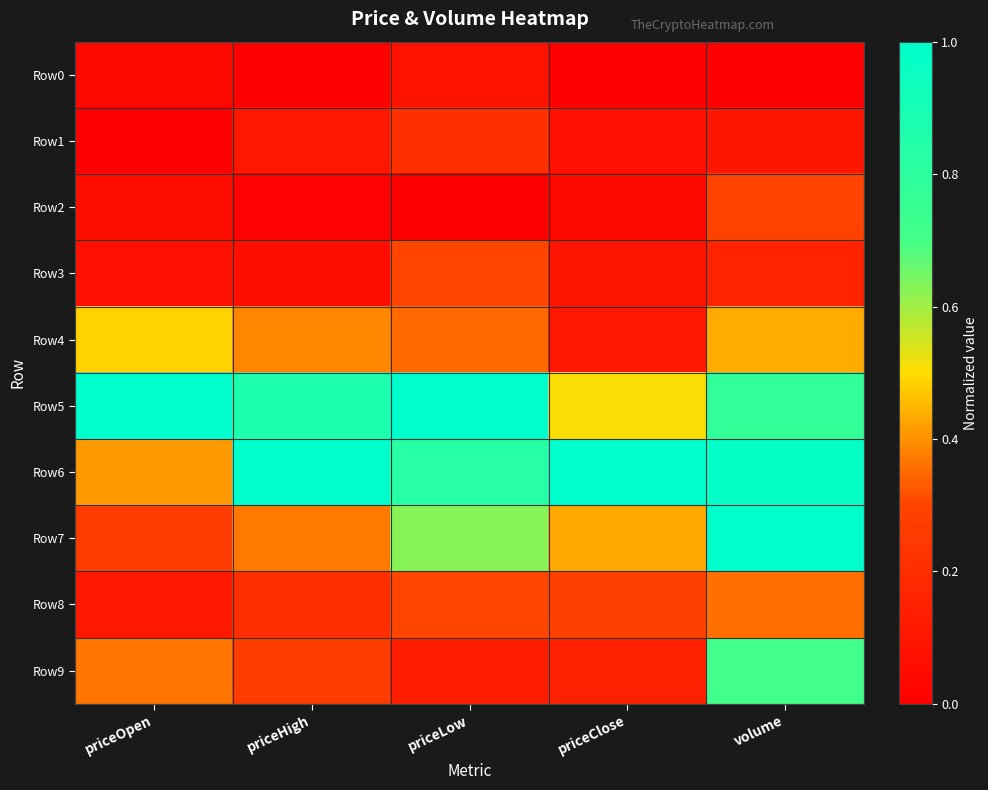

List the series in order of their peak value, lowest first.

Row0, Row1, Row2, Row3, Row8, Row4, Row9, Row5, Row6, Row7